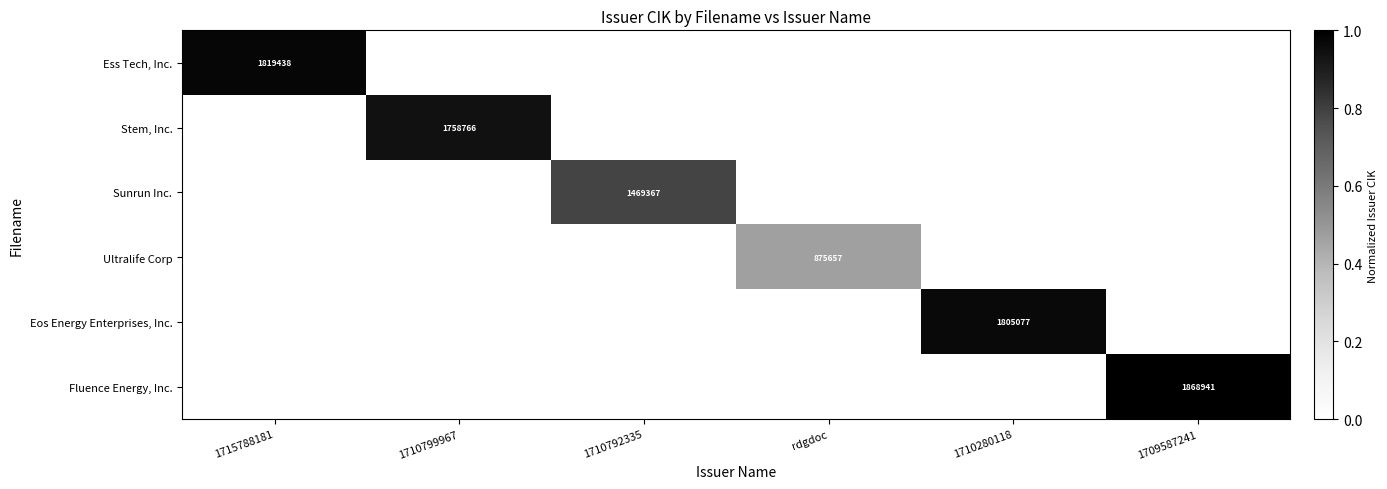

Is it true that Eos Energy Enterprises, Inc. equals 1805077 at 1710280118?

True